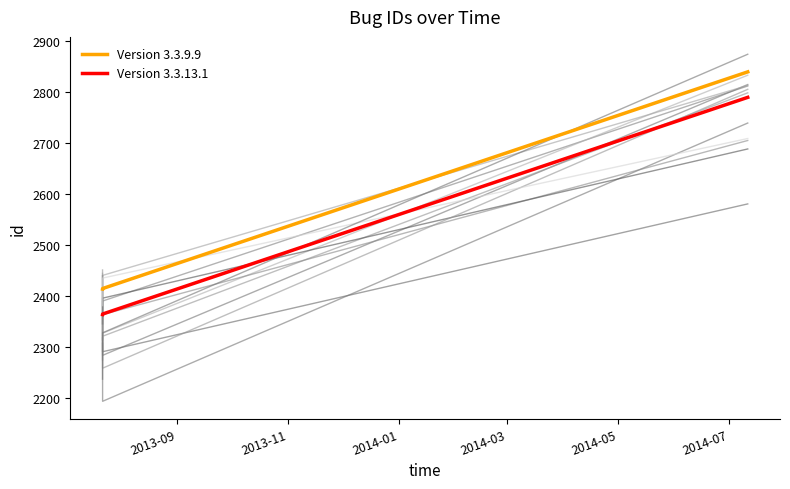

Between 2014-01 and 2013-09, which is larger?

2014-01